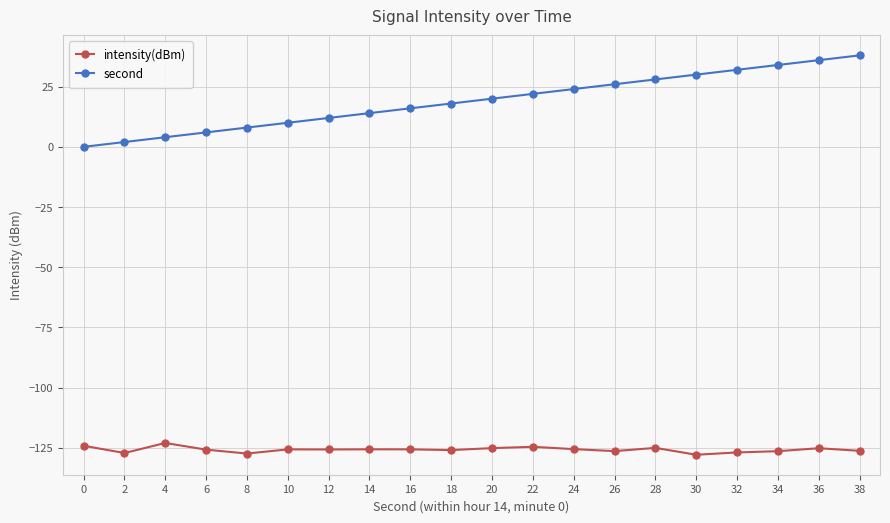

Which series changed the most between 16 and 34?

second